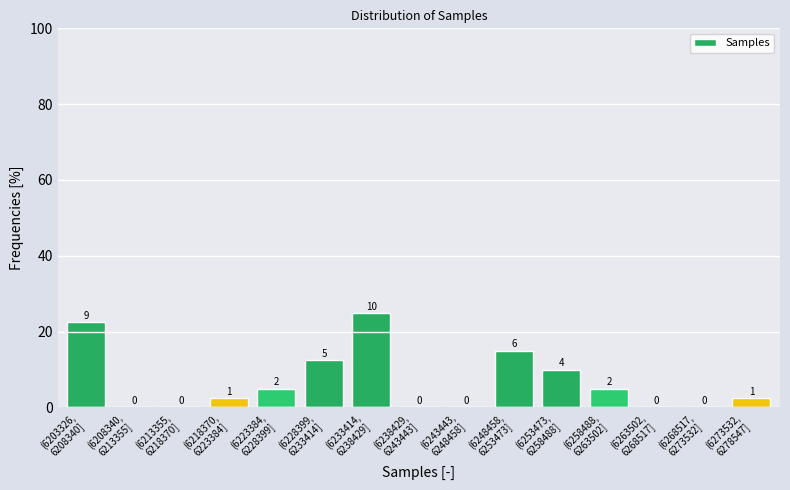

What is the greatest value displayed?

25.0